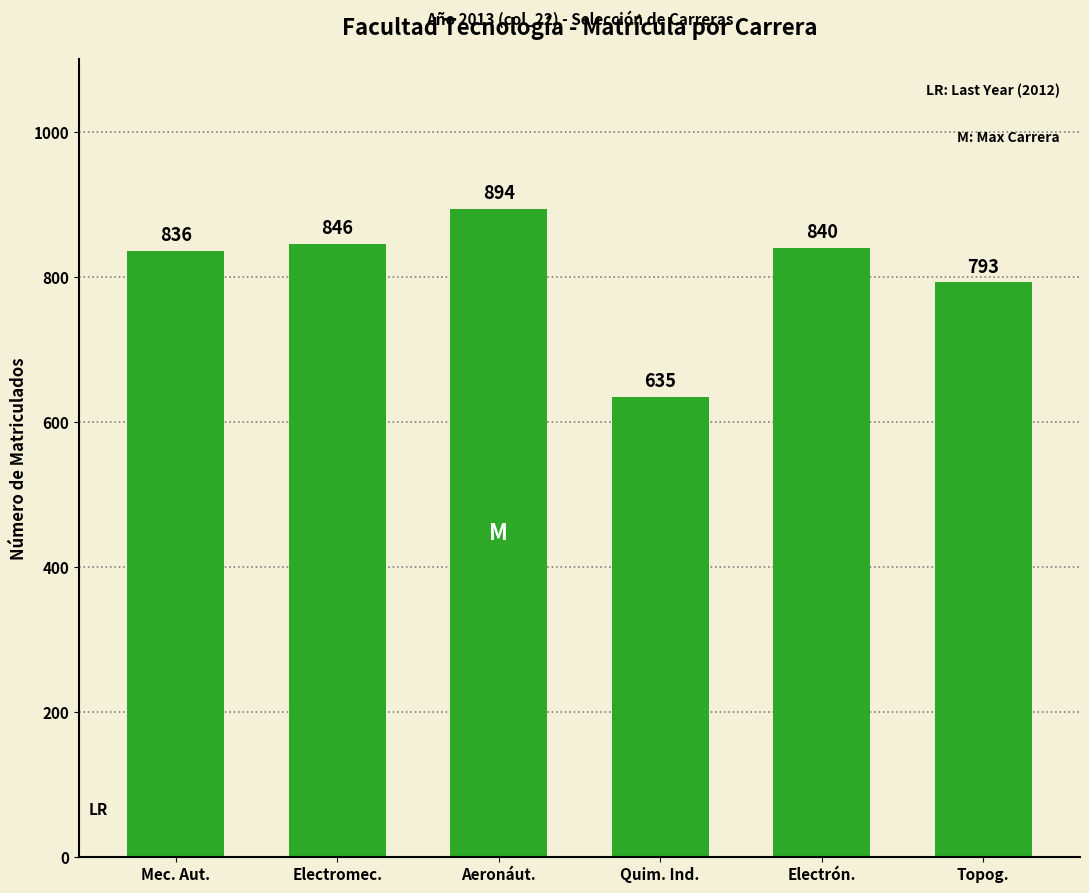

Rank the categories by value from lowest to highest.

Quim. Ind., Topog., Mec. Aut., Electrón., Electromec., Aeronáut.